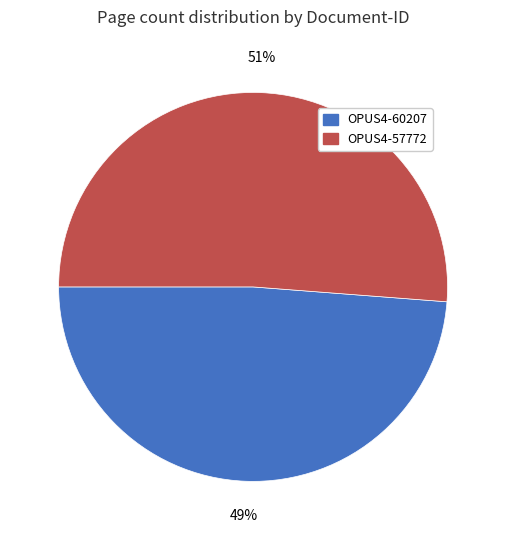

To the nearest percent, what is the difference between the OPUS4-57772 and OPUS4-60207 slice percentages?

2%